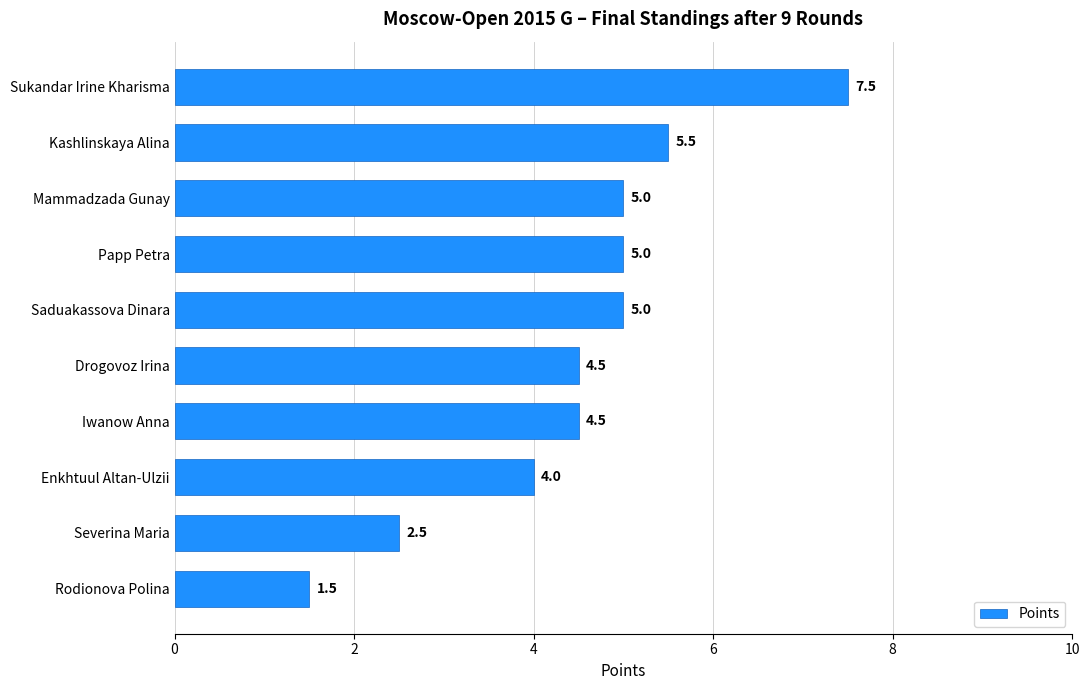

Between Severina Maria and Mammadzada Gunay, which is larger?

Mammadzada Gunay